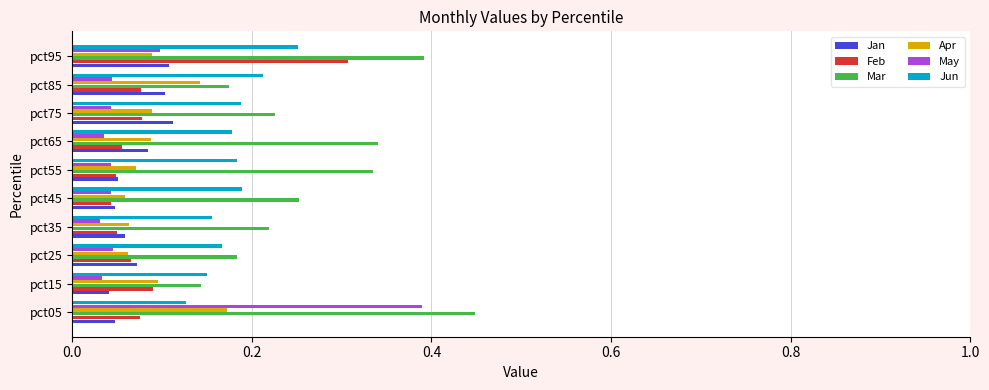

The May series shows 0.1 at pct85. True or false?

False